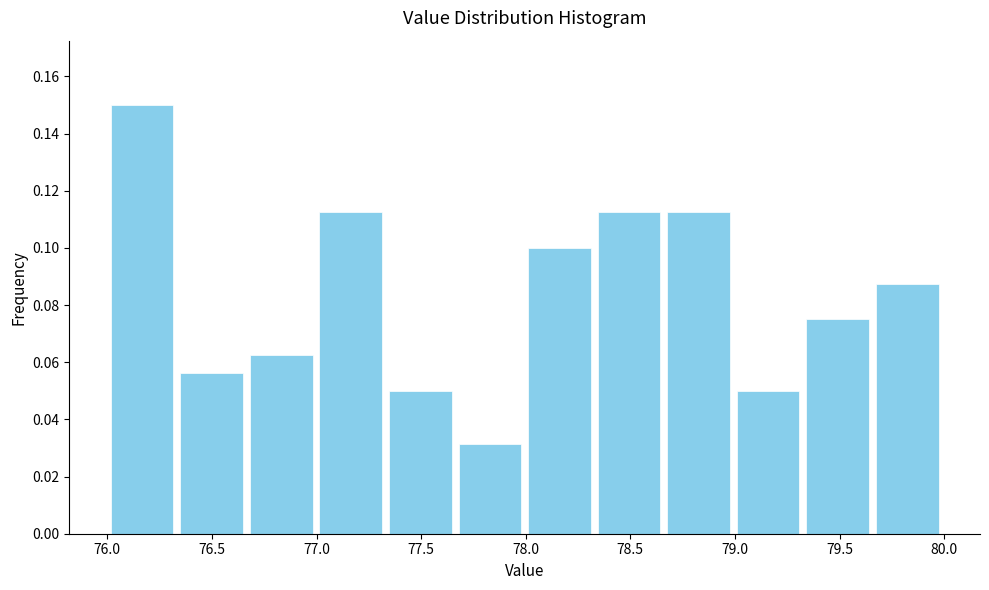

Reading left to right, transcribe this chart: for each bar, give the range it covers on the x-axis and its height. Neither the bar edges nor the heights are printed on the chart, so give them approximately, as read against the axes.

76.00 to 76.35: 0.150
76.35 to 76.65: 0.056
76.65 to 77.00: 0.062
77.00 to 77.35: 0.112
77.35 to 77.65: 0.050
77.65 to 78.00: 0.032
78.00 to 78.35: 0.100
78.35 to 78.65: 0.112
78.65 to 79.00: 0.112
79.00 to 79.35: 0.050
79.35 to 79.65: 0.076
79.65 to 80.00: 0.088